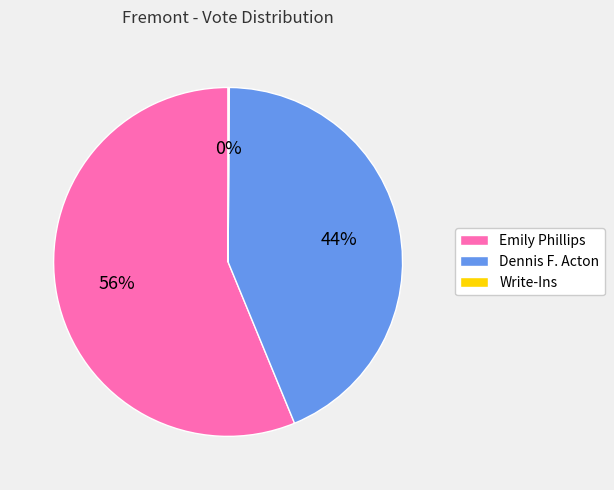

The Emily Phillips slice represents 44% of the pie. True or false?

False